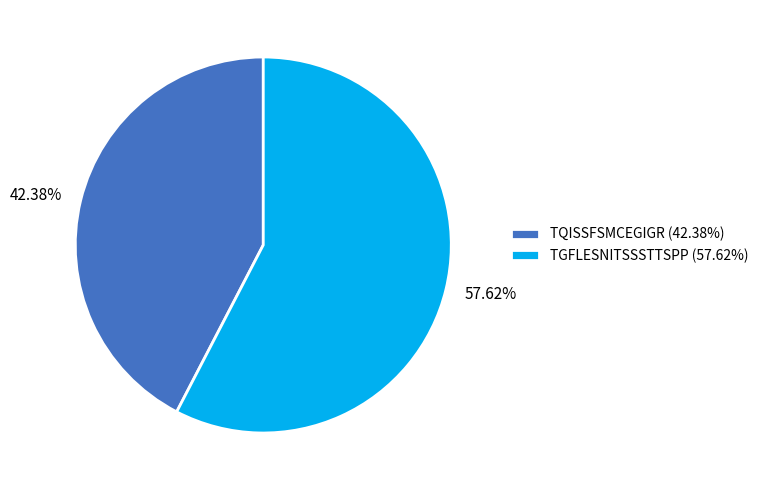

To the nearest percent, what is the difference between the largest and smallest slice percentages?

15%